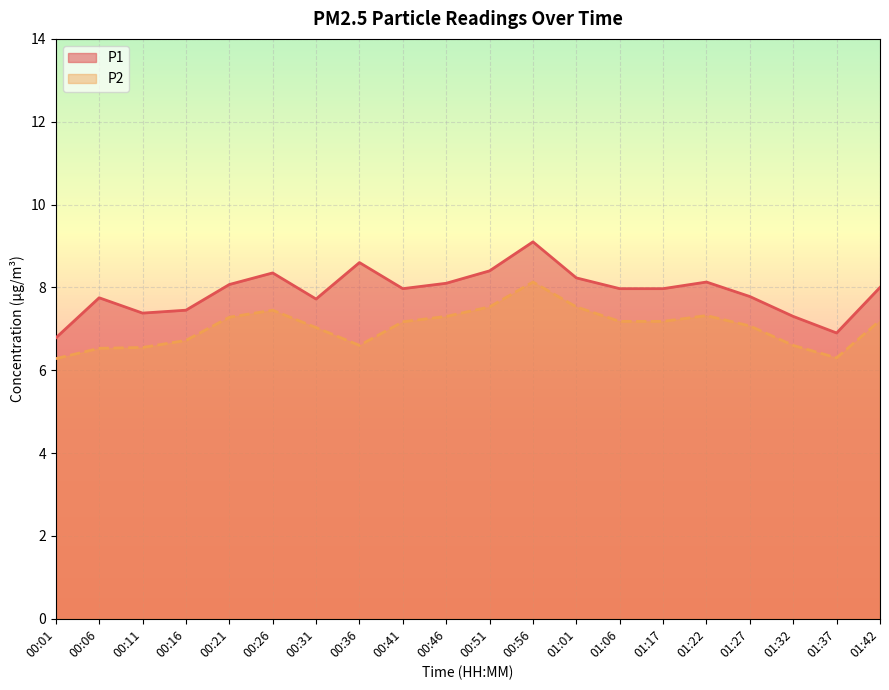

The value of P1 at 01:42 is 5.0. True or false?

False